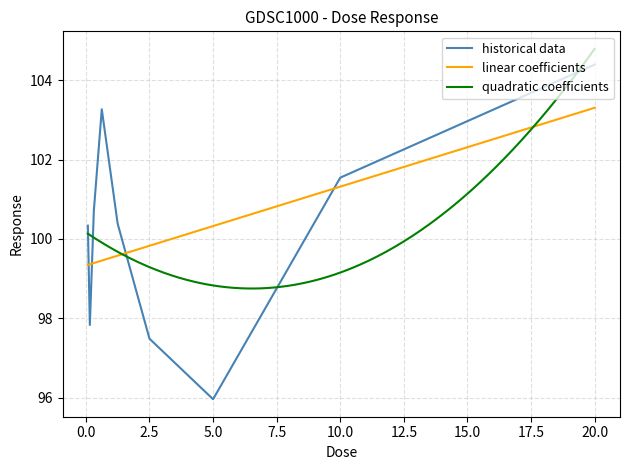

Read the value at 0.625.

103.3